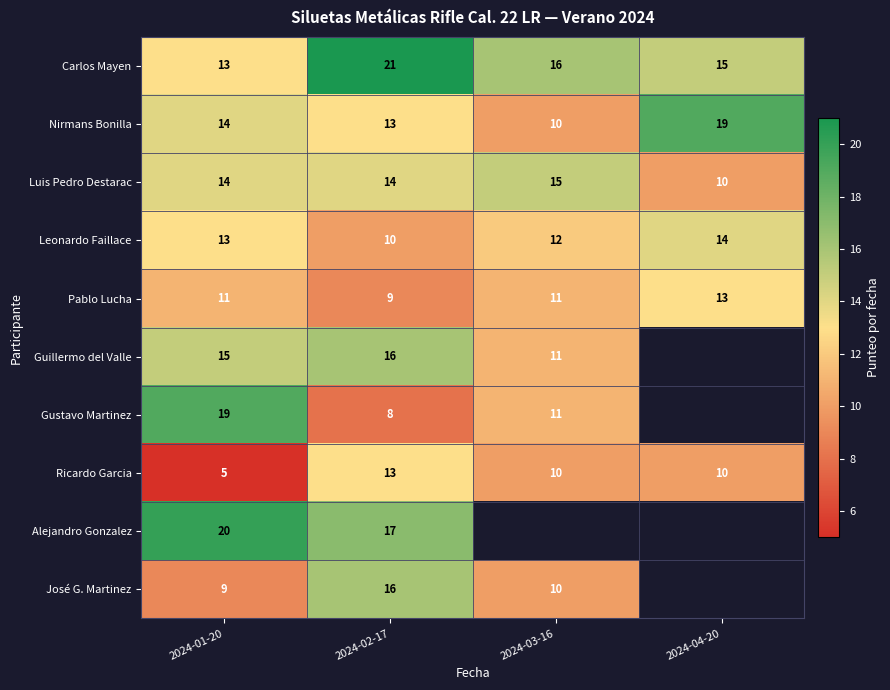

What is the total value across all series at 2024-01-20?

133